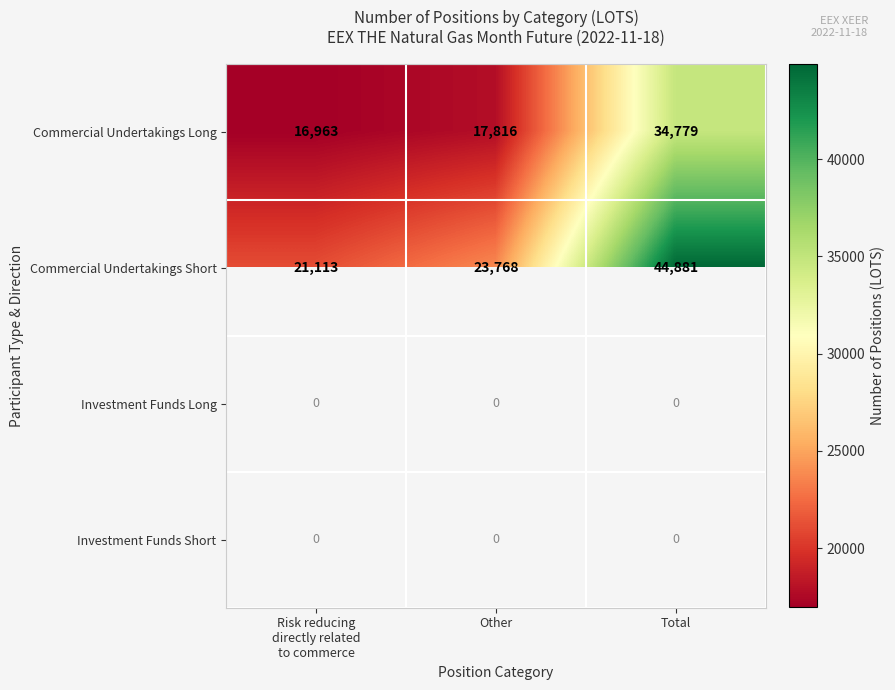

True or false: Commercial Undertakings Long has a value of 56273 at Total.

False